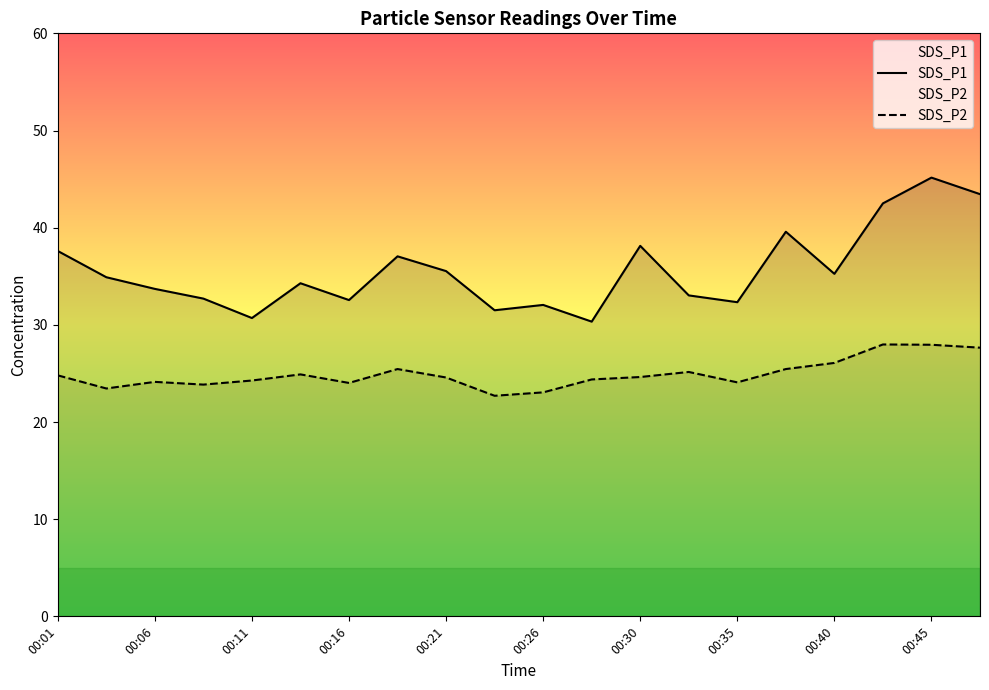

At which label does SDS_P1 reach its peak?

00:45